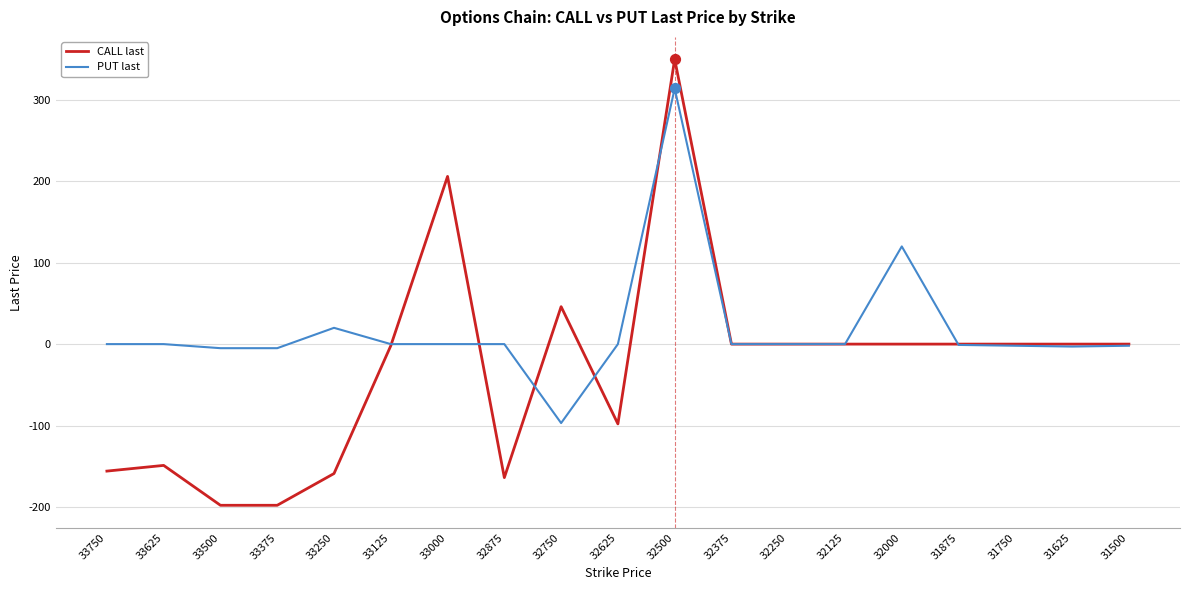

Which series has the widest spread of values?

CALL last